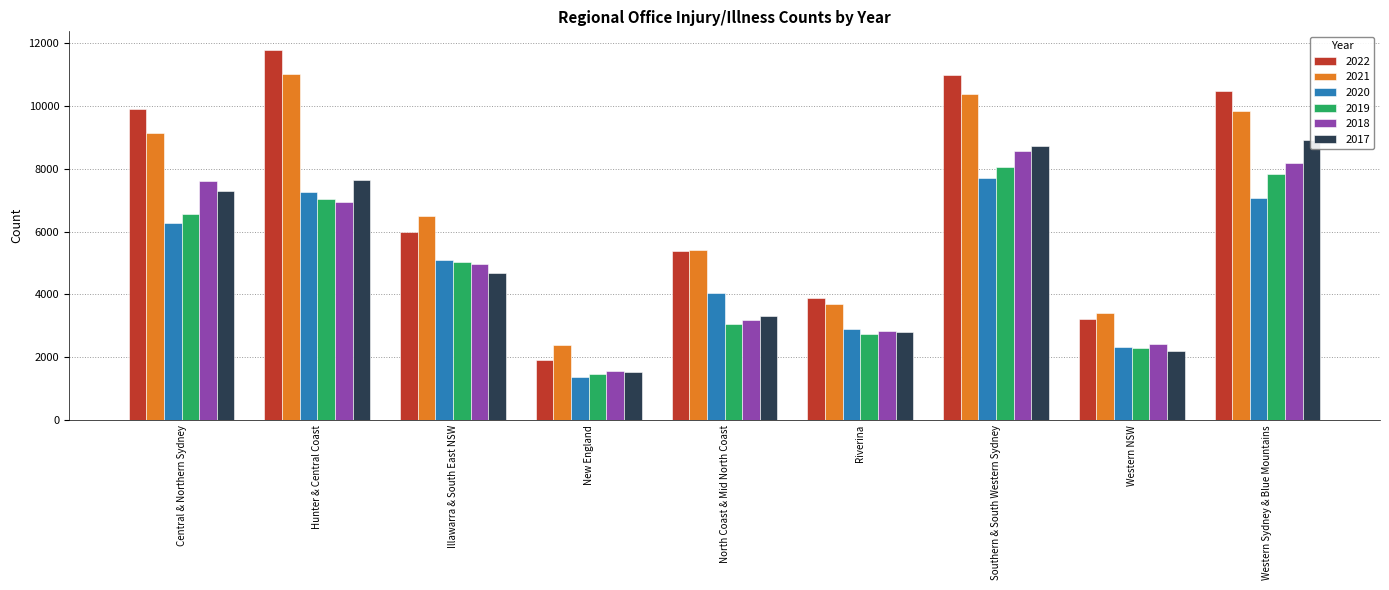

How many bars are there in total?

54